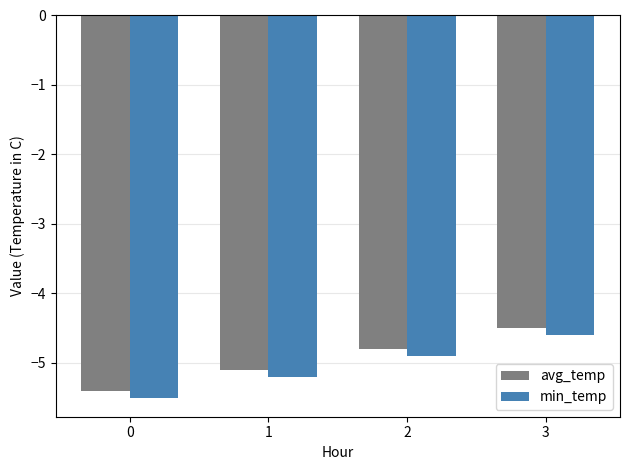

At how many categories does at least one series exceed -5?

2